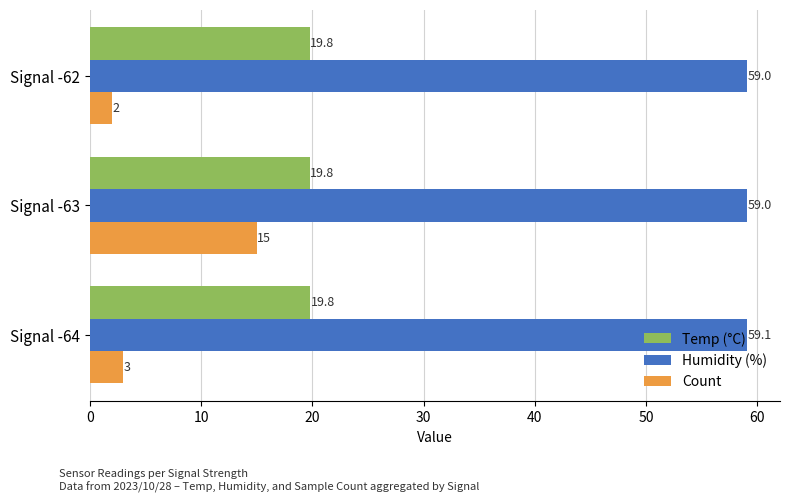

What is the sum of the Count values at Signal -63 and Signal -62?

17.0